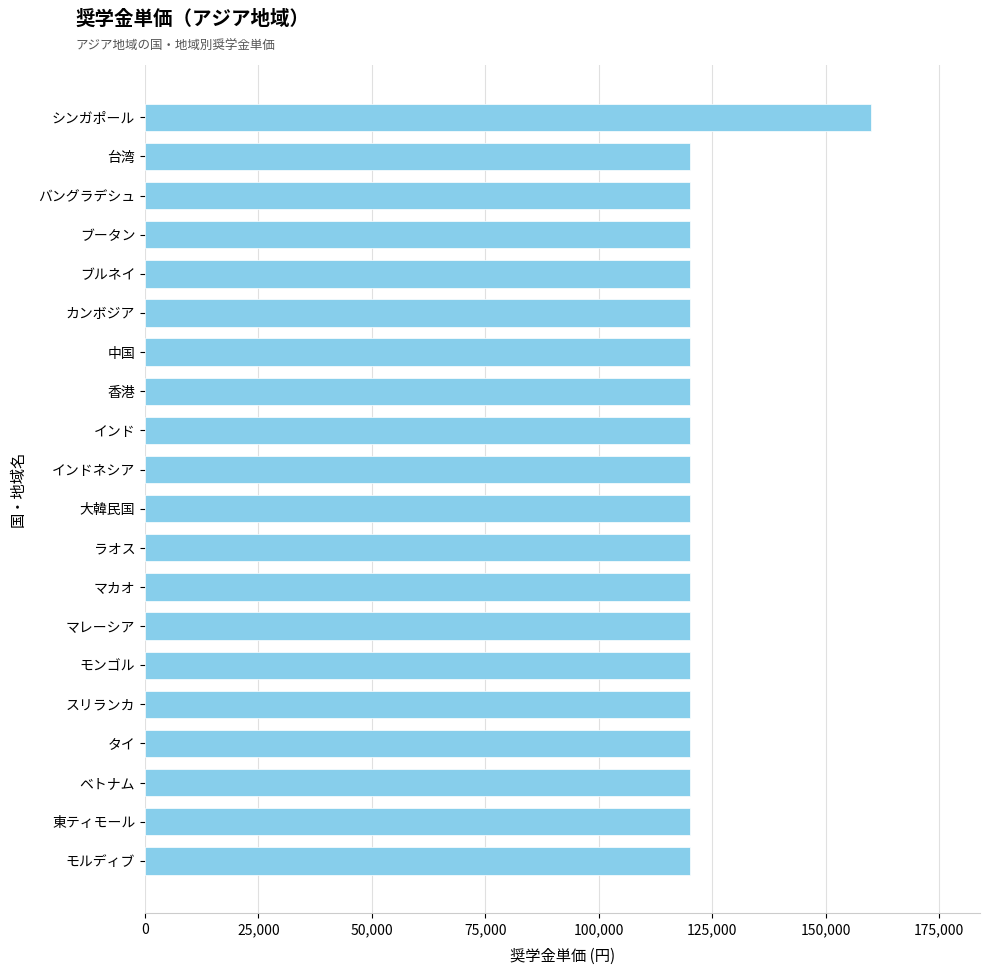

Are the bars grouped side by side (vs. stacked)?

No